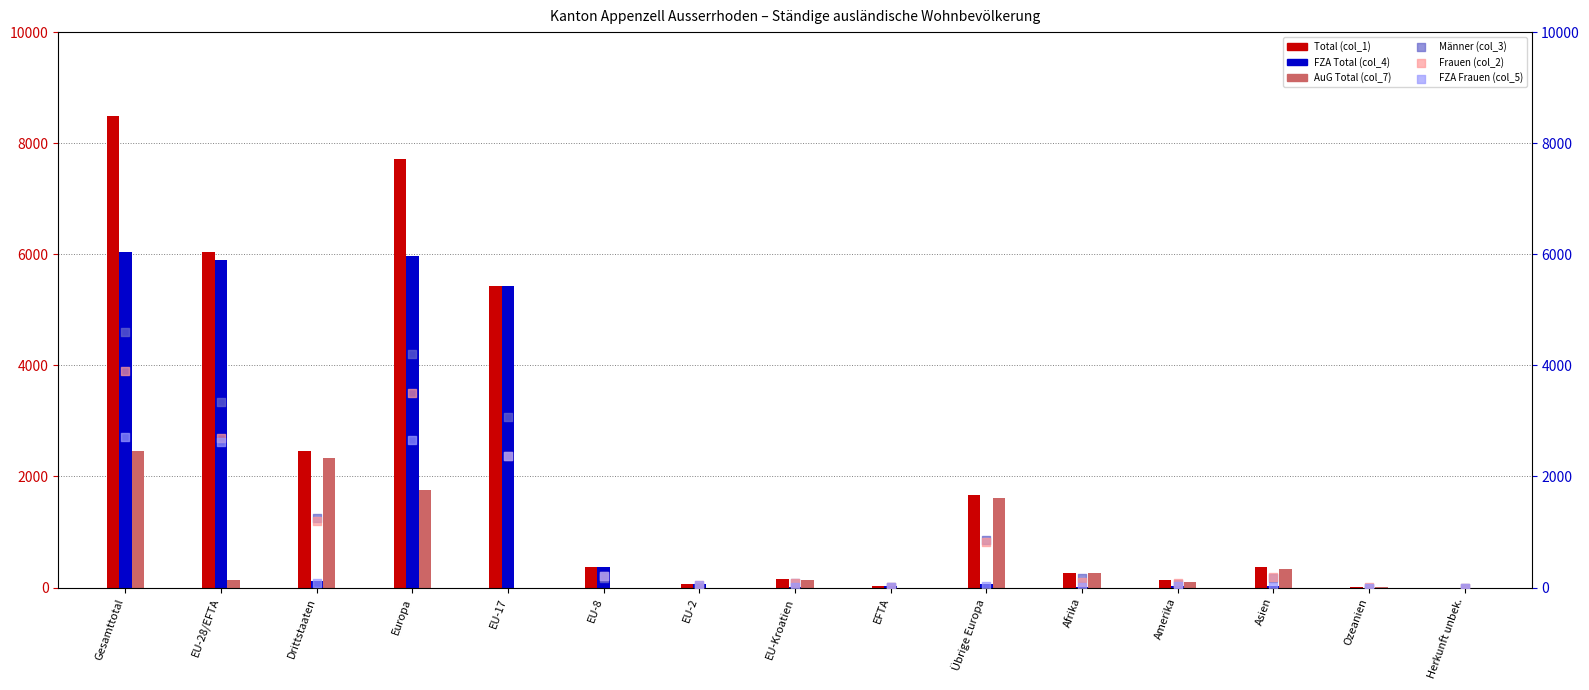

What are all the series names shown in the legend?

Total (col_1), FZA Total (col_4), AuG Total (col_7), Männer (col_3), Frauen (col_2), FZA Frauen (col_5)